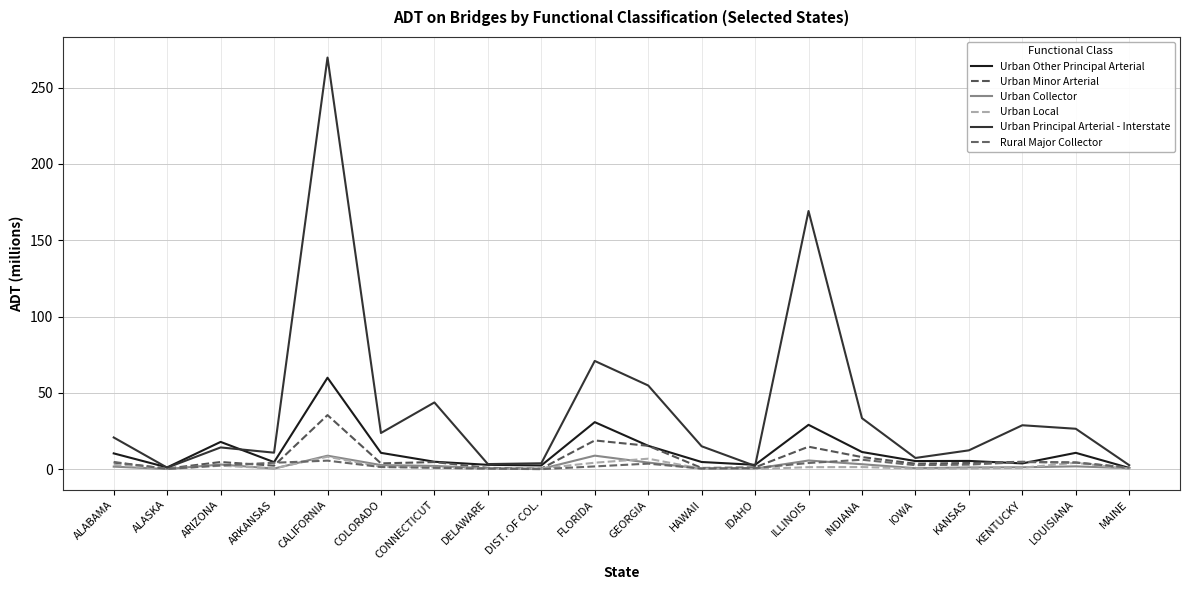

After their last crossing, which series has the higher values: Rural Major Collector or Urban Minor Arterial?

Urban Minor Arterial